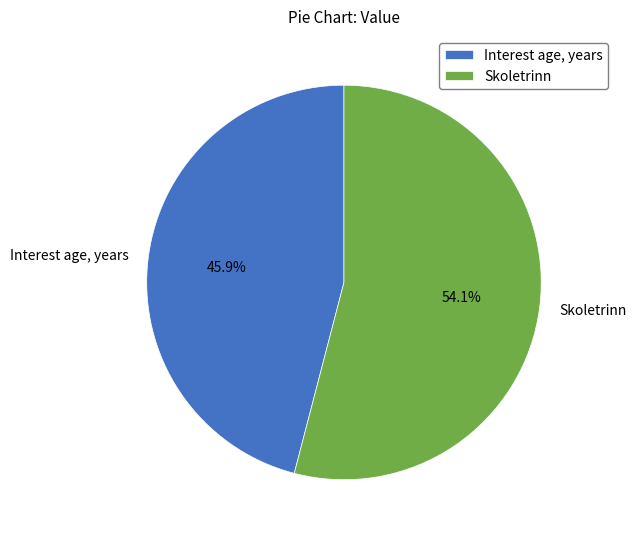

The Interest age, years slice represents 46% of the pie. True or false?

True